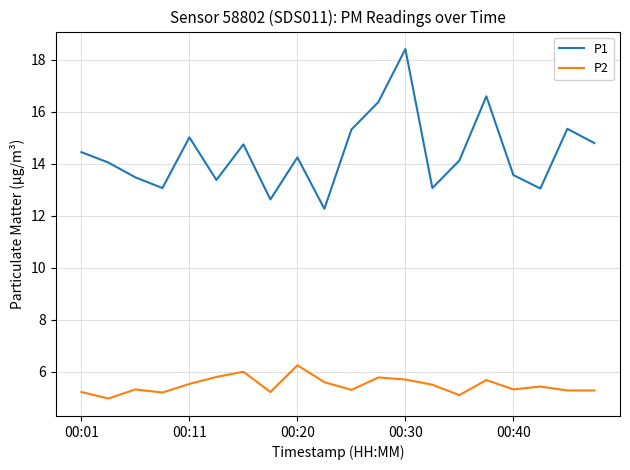

What is the lowest value of the P1 series?

12.3